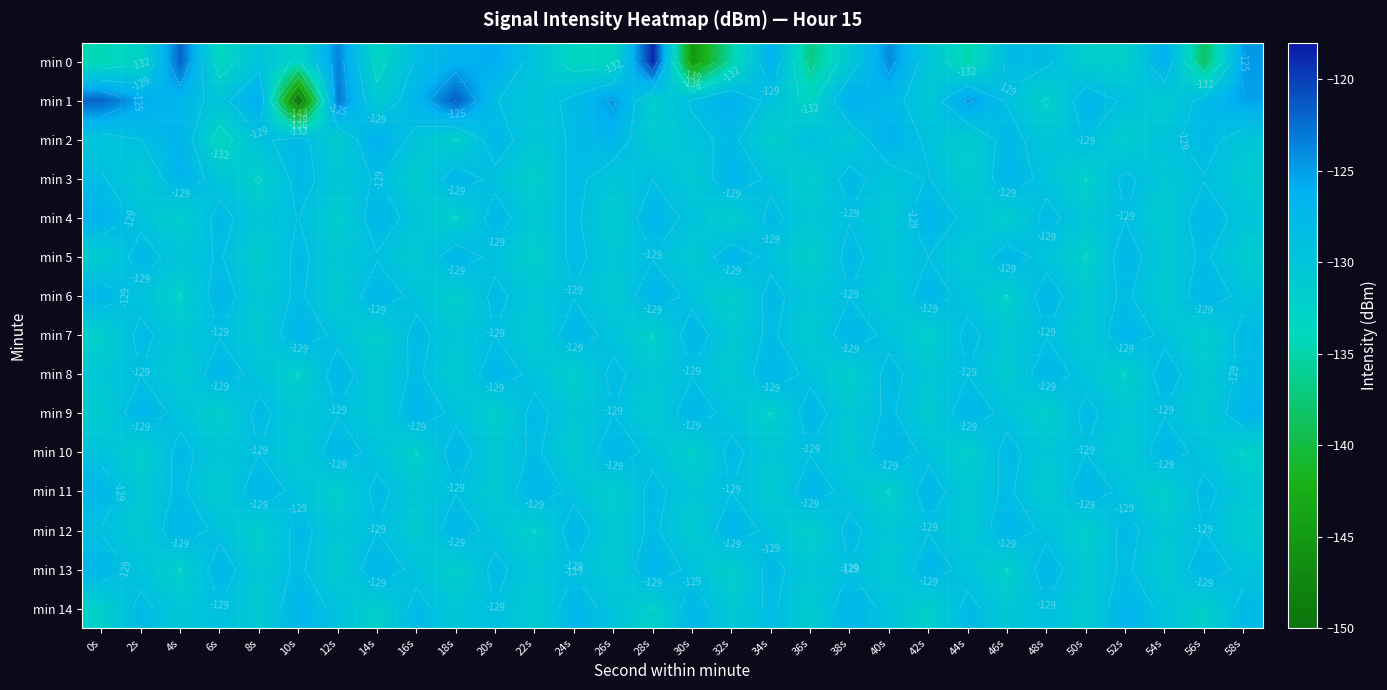

What is the highest value of the min 0 series?

-118.6